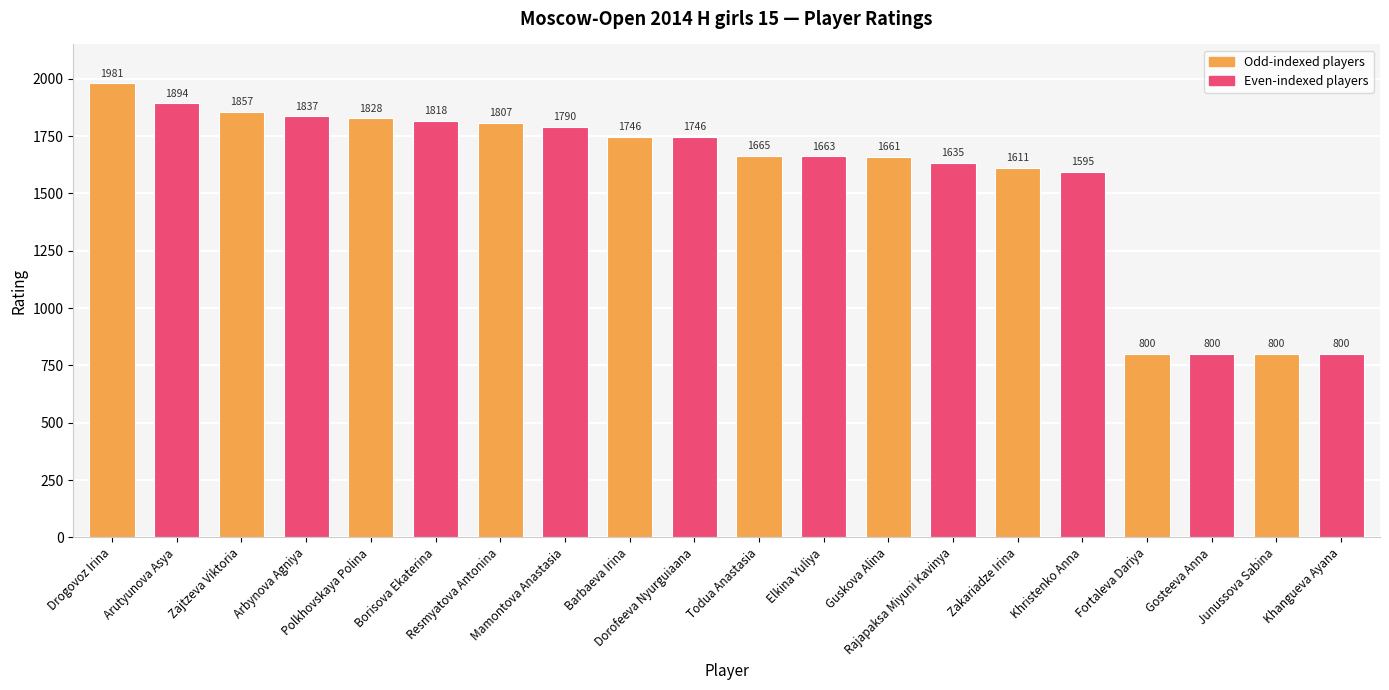

Reading left to right, list all the values displayed in this chart.

Drogovoz Irina=1981	Arutyunova Asya=1894	Zajtzeva Viktoria=1857	Arbynova Agniya=1837	Polkhovskaya Polina=1828	Borisova Ekaterina=1818	Resmyatova Antonina=1807	Mamontova Anastasia=1790	Barbaeva Irina=1746	Dorofeeva Nyurguiaana=1746	Todua Anastasia=1665	Elkina Yuliya=1663	Guskova Alina=1661	Rajapaksa Miyuni Kavinya=1635	Zakariadze Irina=1611	Khristenko Anna=1595	Fortaleva Dariya=800	Gosteeva Anna=800	Junussova Sabina=800	Khangueva Ayana=800